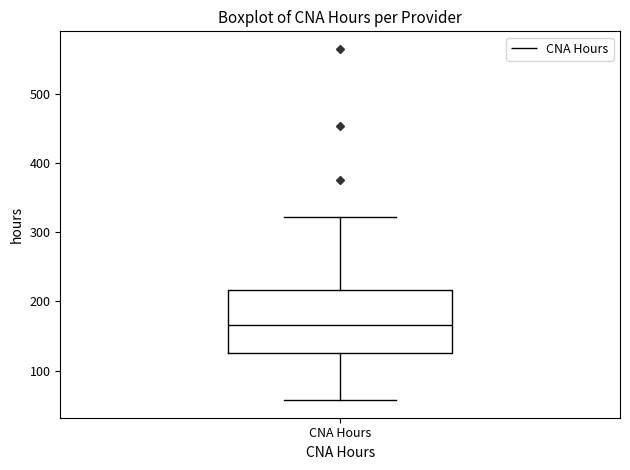

Read this box plot against the y-axis: the position of the median line, the range covered by the box, and the ends of both whiskers. The values are not printed on the chart, so give them approximately, as read against the axis.

median 170, box 130 to 220, whiskers 60 to 320